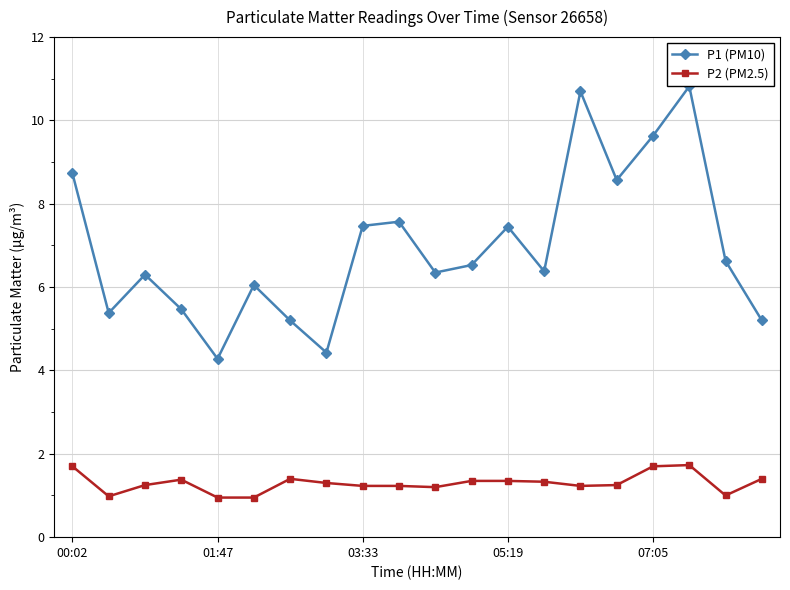

What are all the series names shown in the legend?

P1 (PM10), P2 (PM2.5)